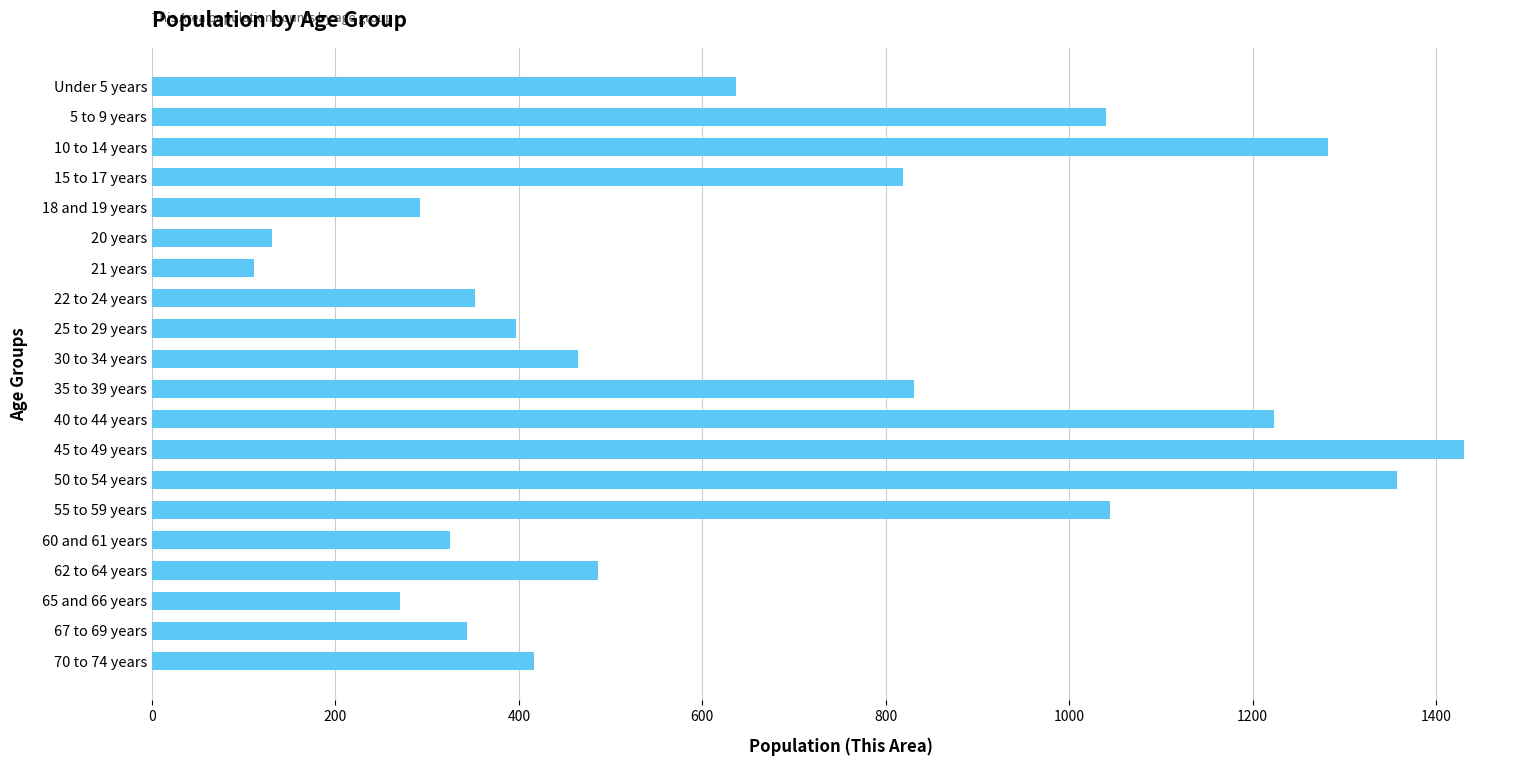

What is the value of the 1st bar from the top?

637